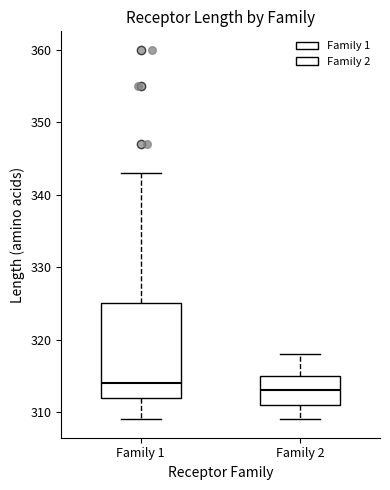

Comparing the boxes themselves (not the whiskers), which one is the tallest?

Family 1